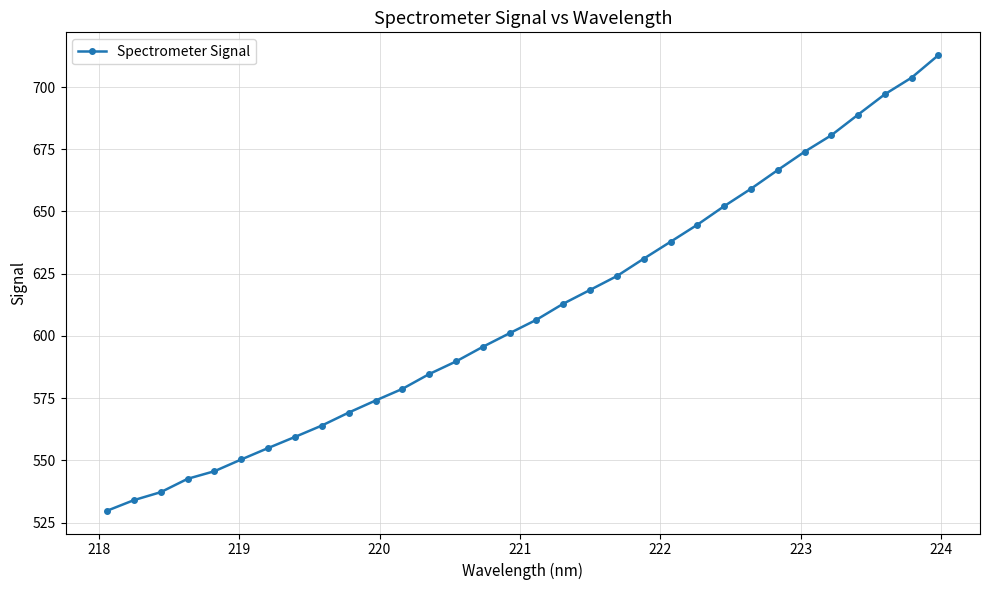

How many data points are above 606?

16